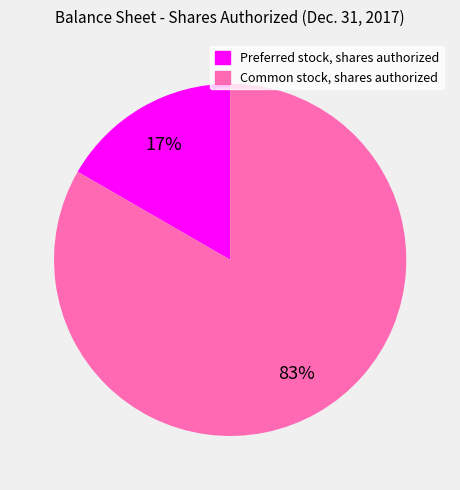

What is the majority slice?

Common stock, shares authorized